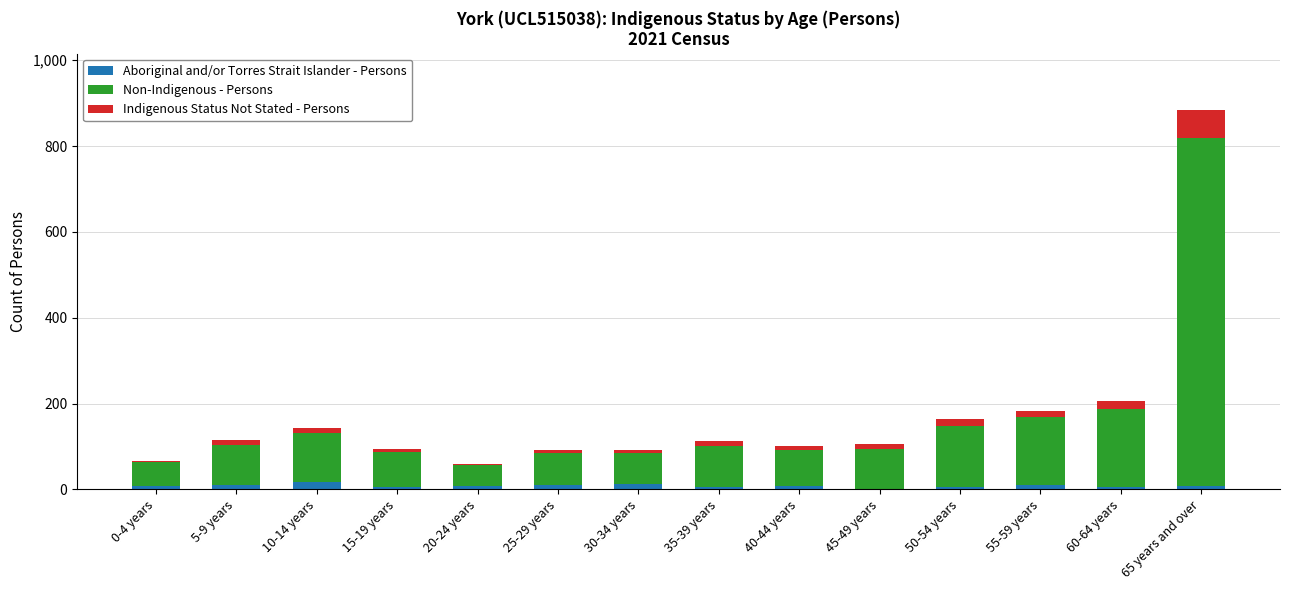

At which category is the sum across all series the highest?

65 years and over